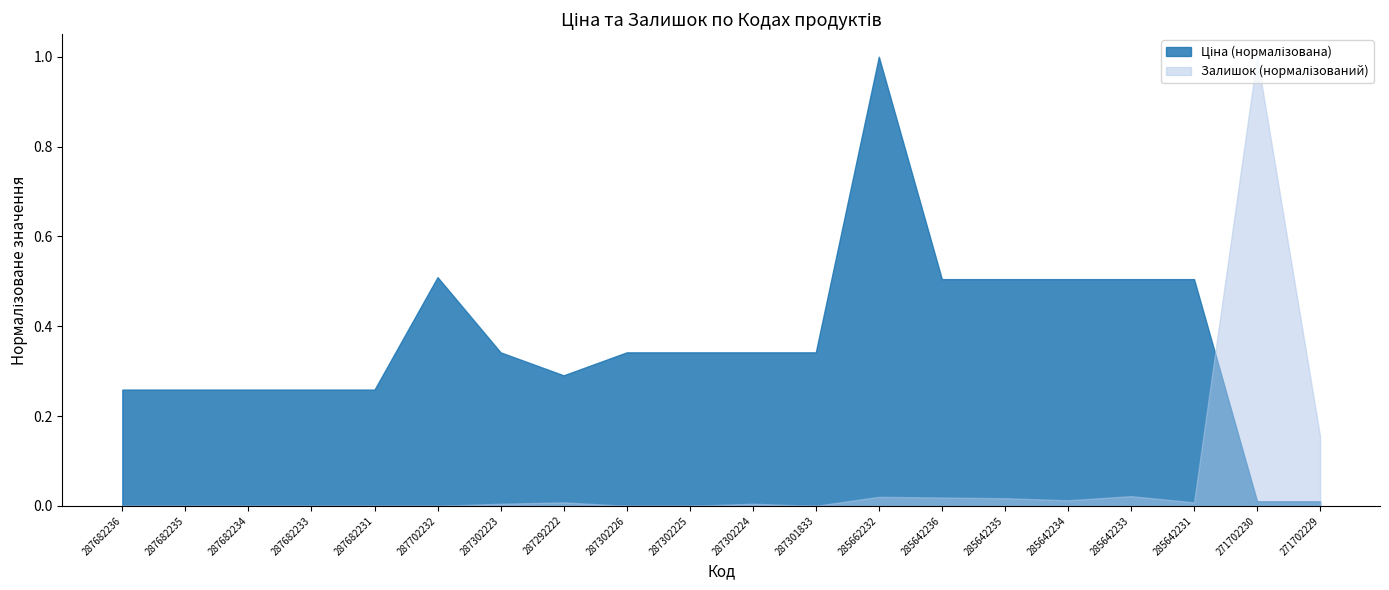

Which series has the widest spread of values?

Ціна